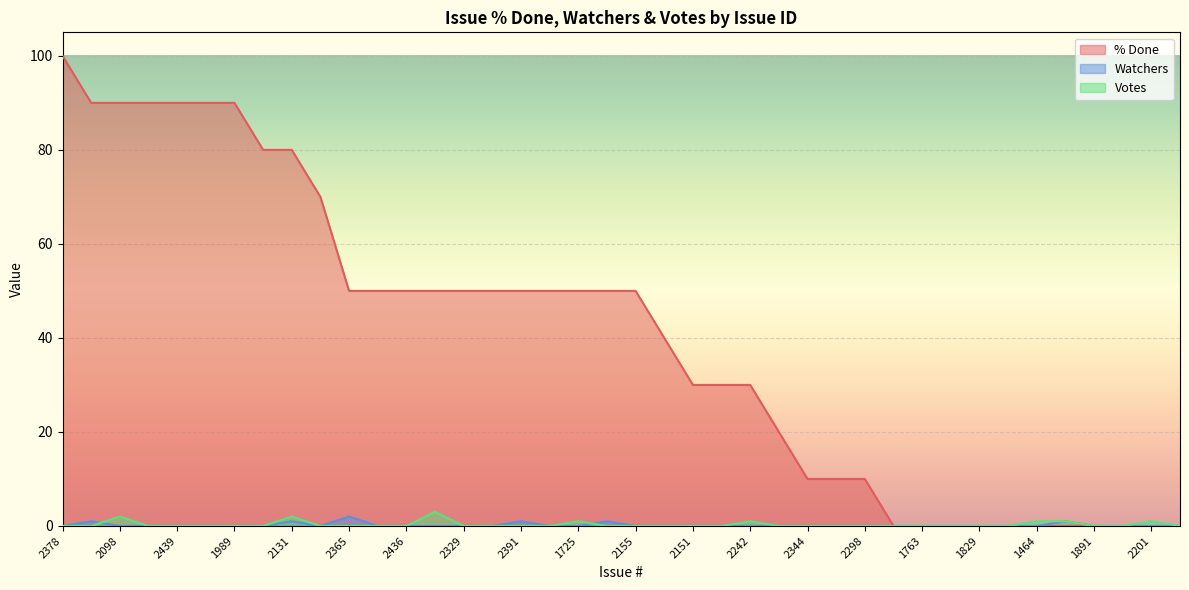

Where is Votes nearest to the value 1?

1725